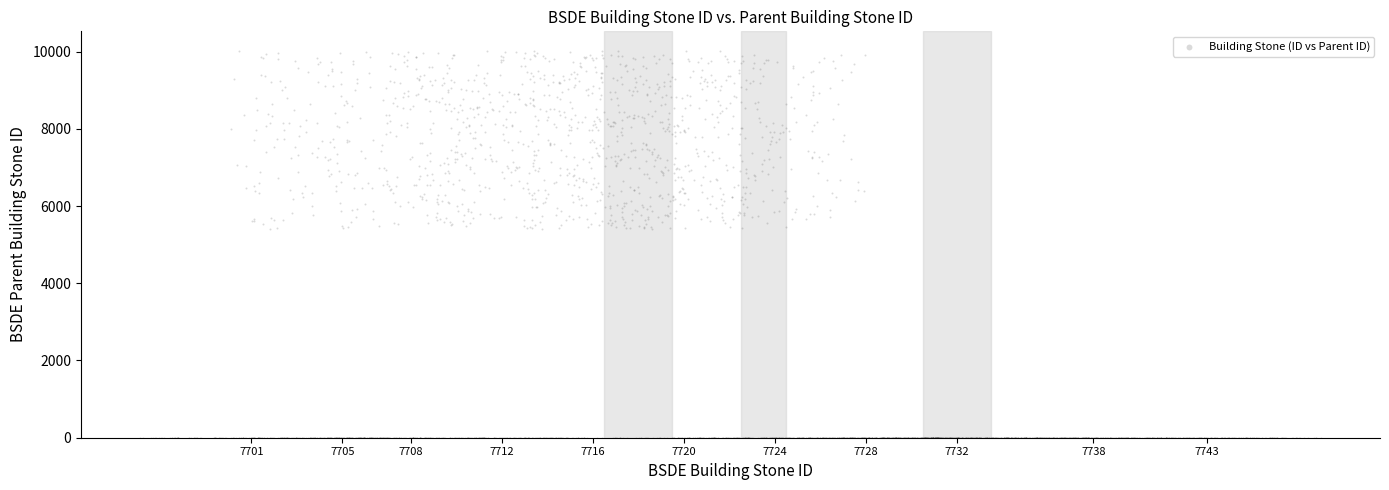

What is the range of Y values (max minus min)?

10025.6